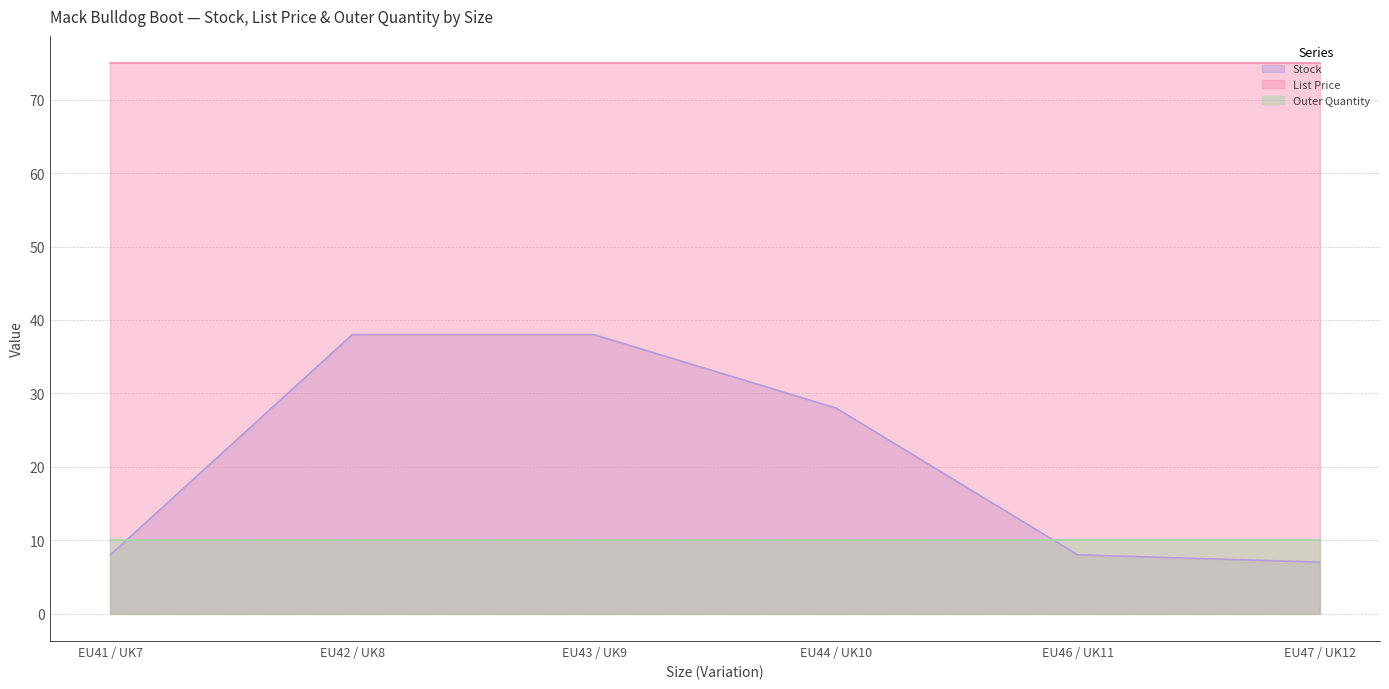

How many lines are shown in the chart?

3